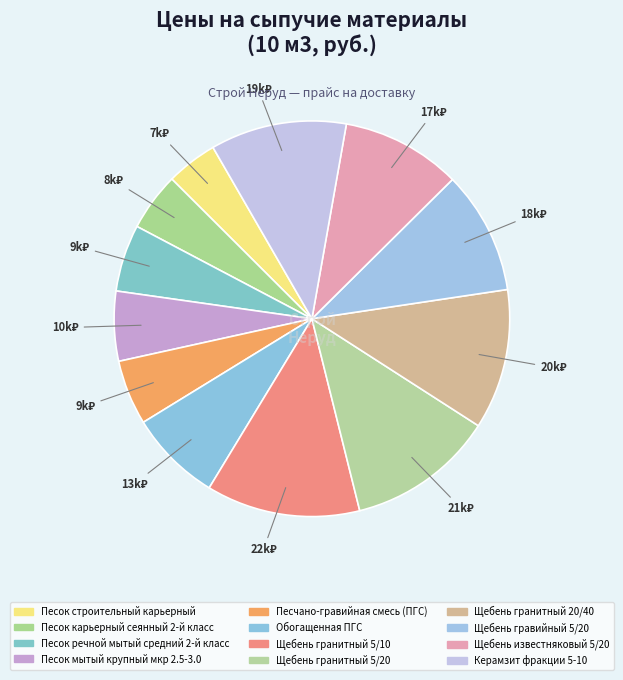

To the nearest percent, what portion does Керамзит фракции 5-10 represent?

11%